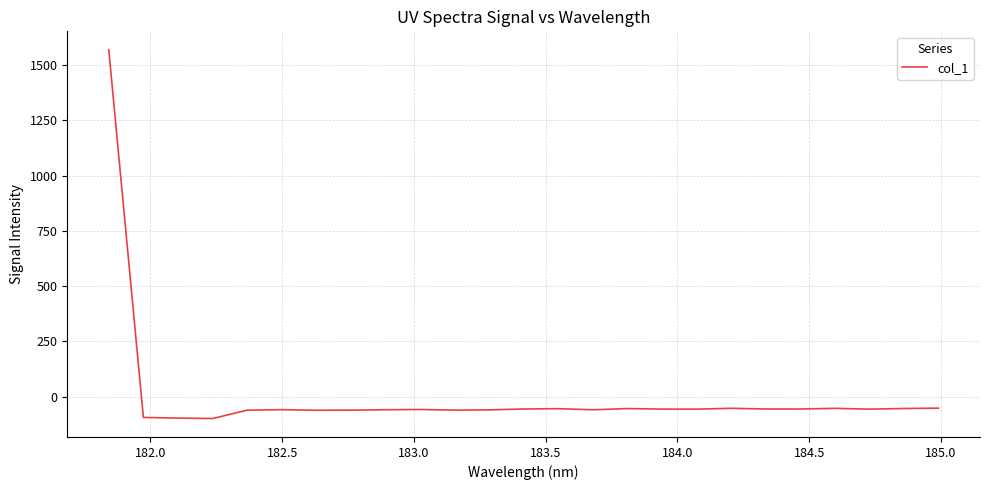

What is the smallest value displayed?

-98.5